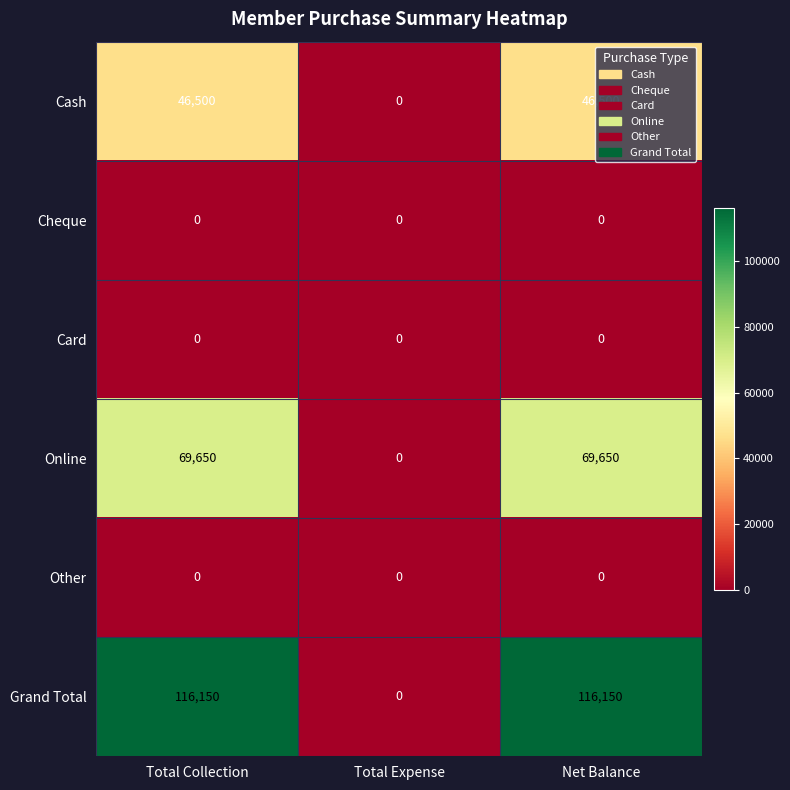

How many distinct data groups are displayed?

6